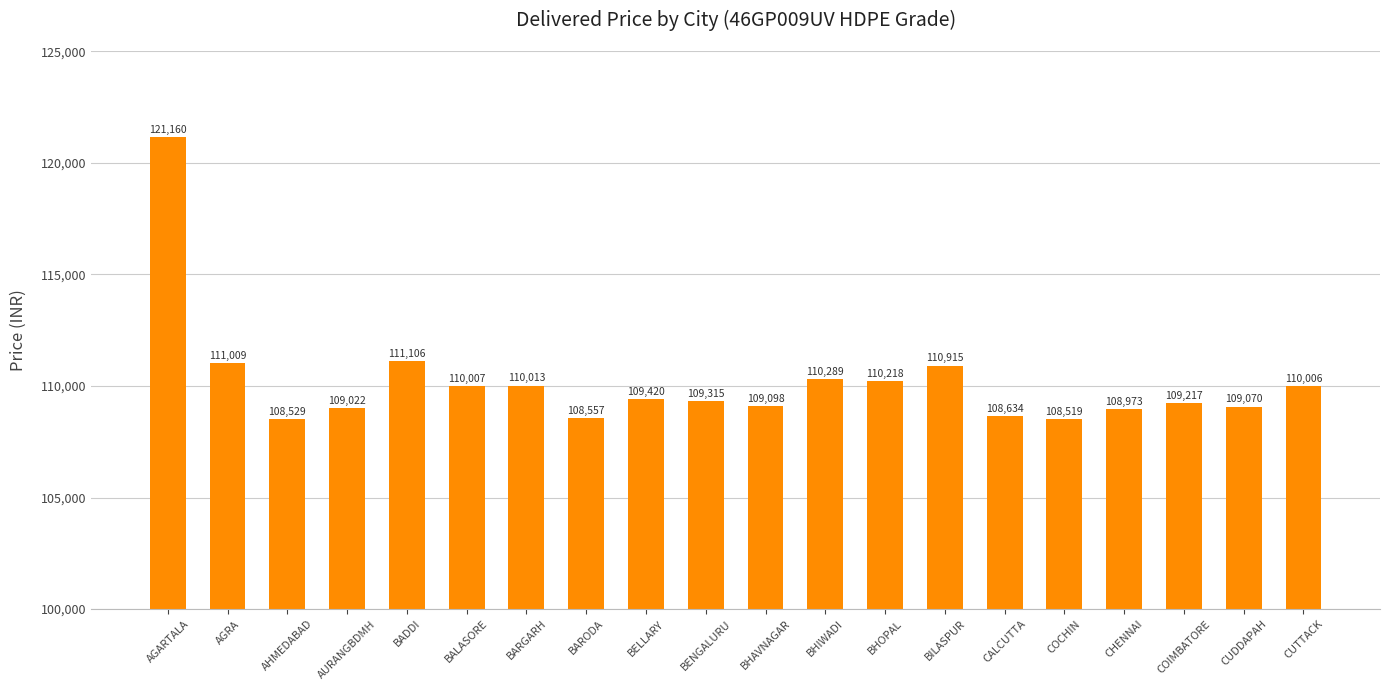

At which label does the data first exceed 109420?

AGARTALA